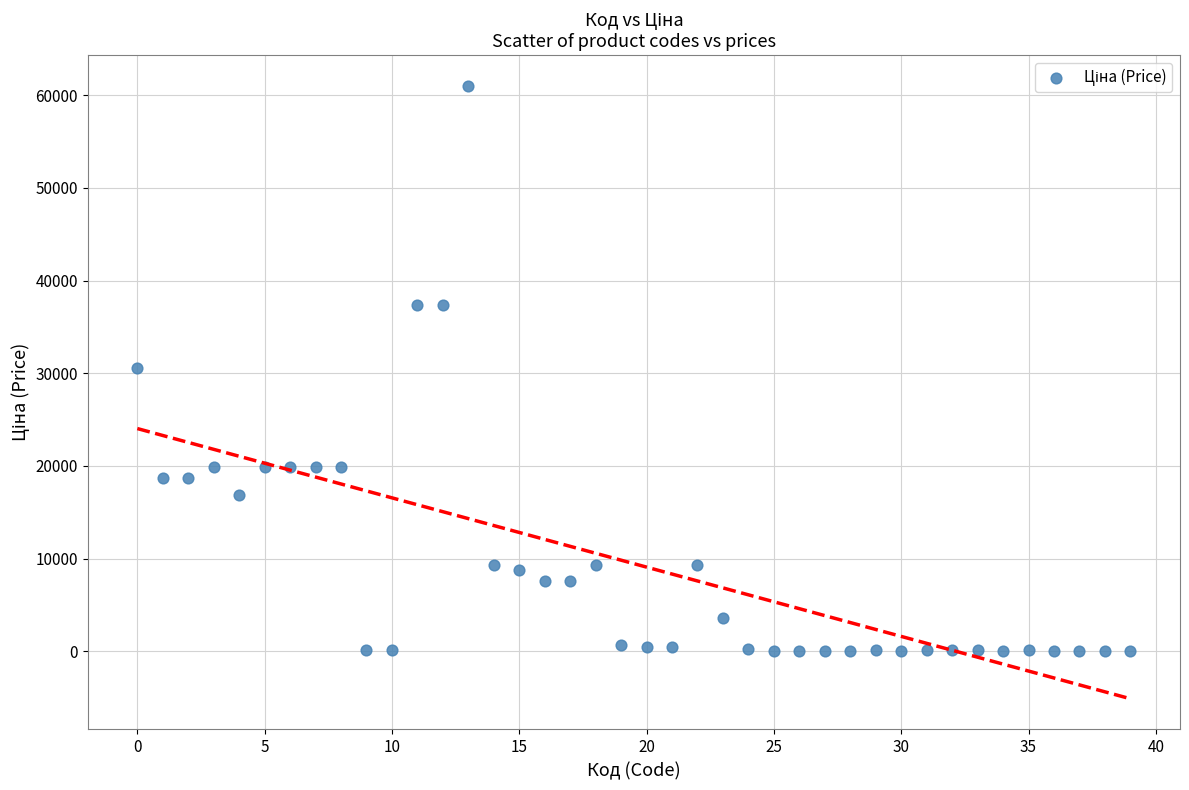

What is the range of Y values (max minus min)?

61008.8